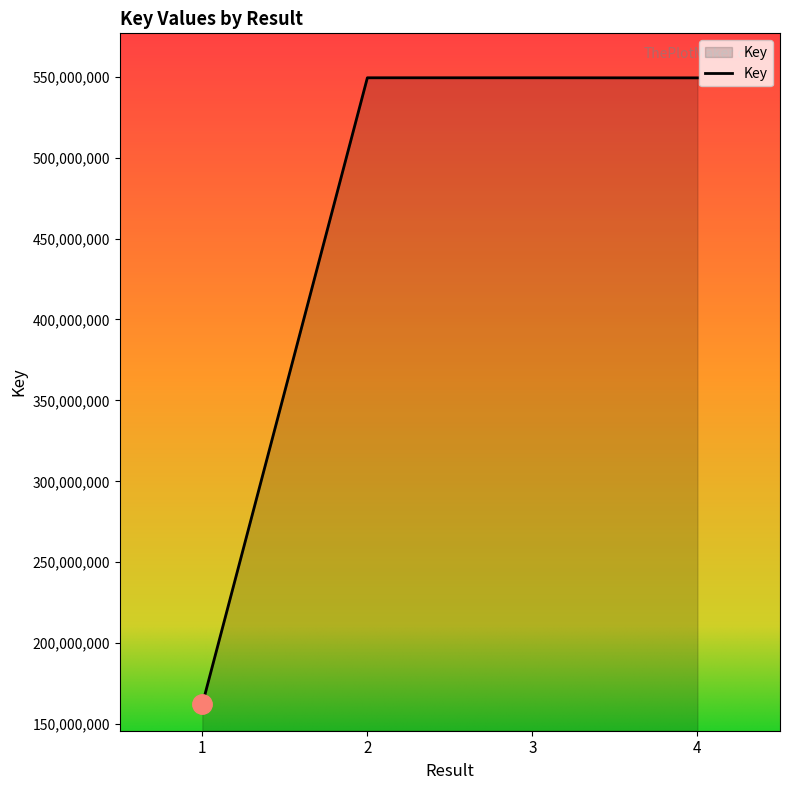

Count the number of data series in this chart.

1